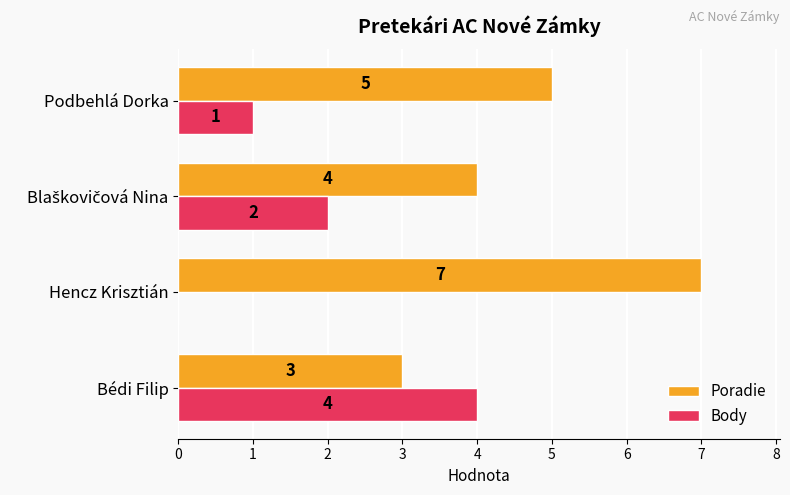

Read the Poradie value at Bédi Filip.

3